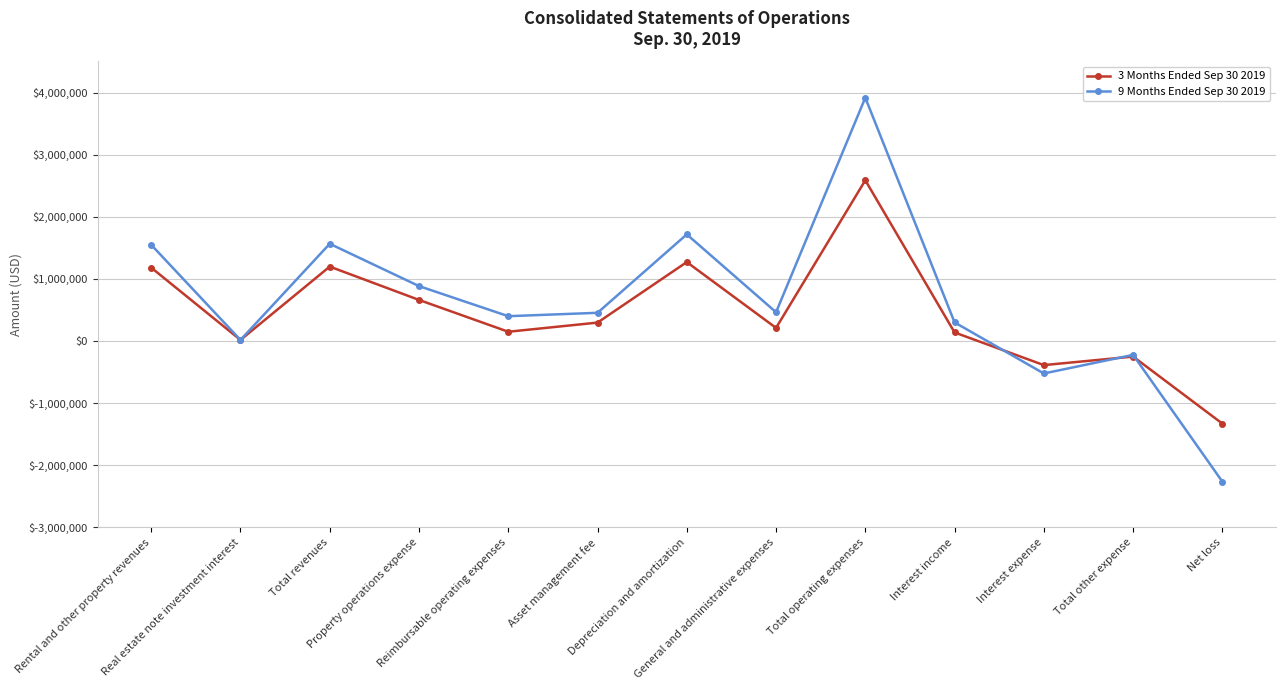

Where is the first local maximum for 9 Months Ended Sep 30 2019?

Total revenues